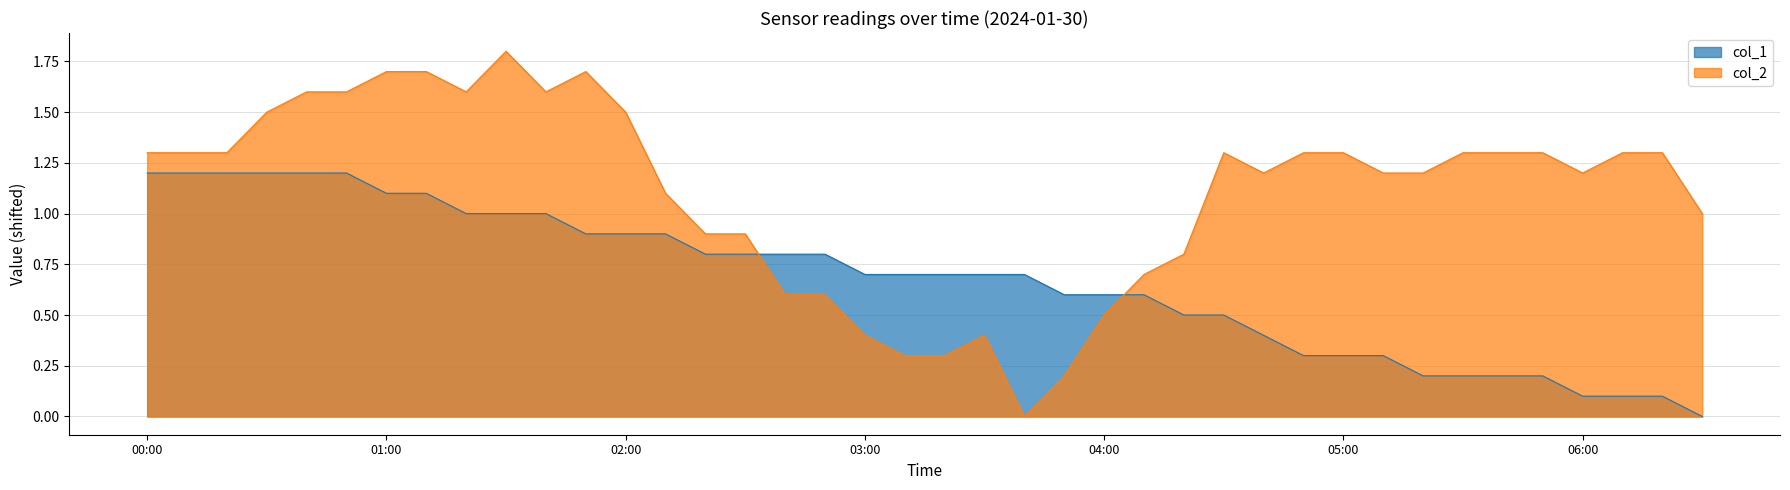

How many values in the col_2 series exceed 1?

26